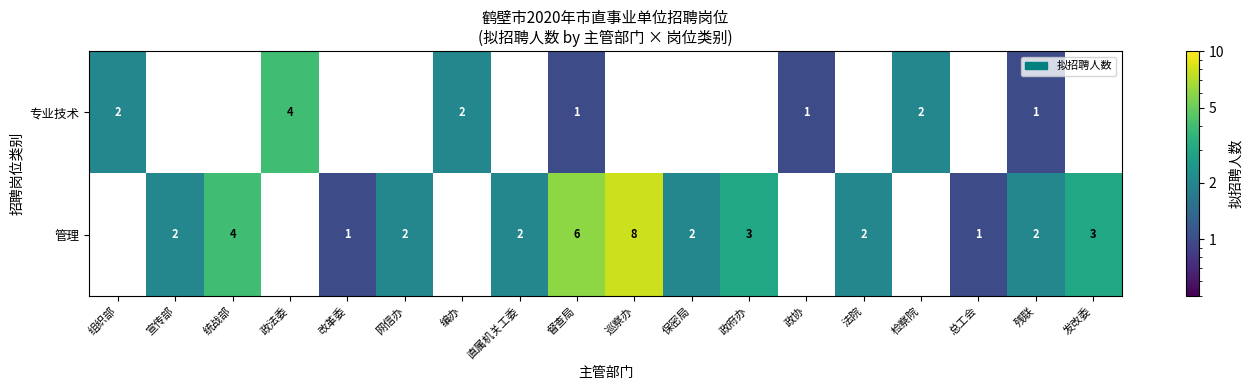

Between 网信办 and 政府办, which series saw the biggest shift?

管理